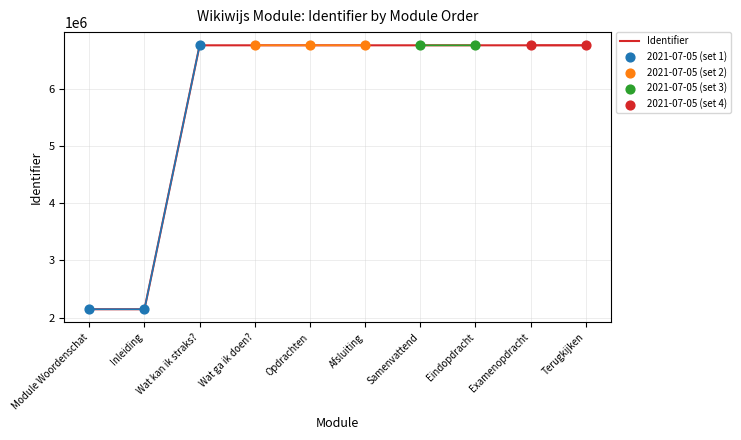

The value of Identifier at Wat ga ik doen? is 3248544. True or false?

False